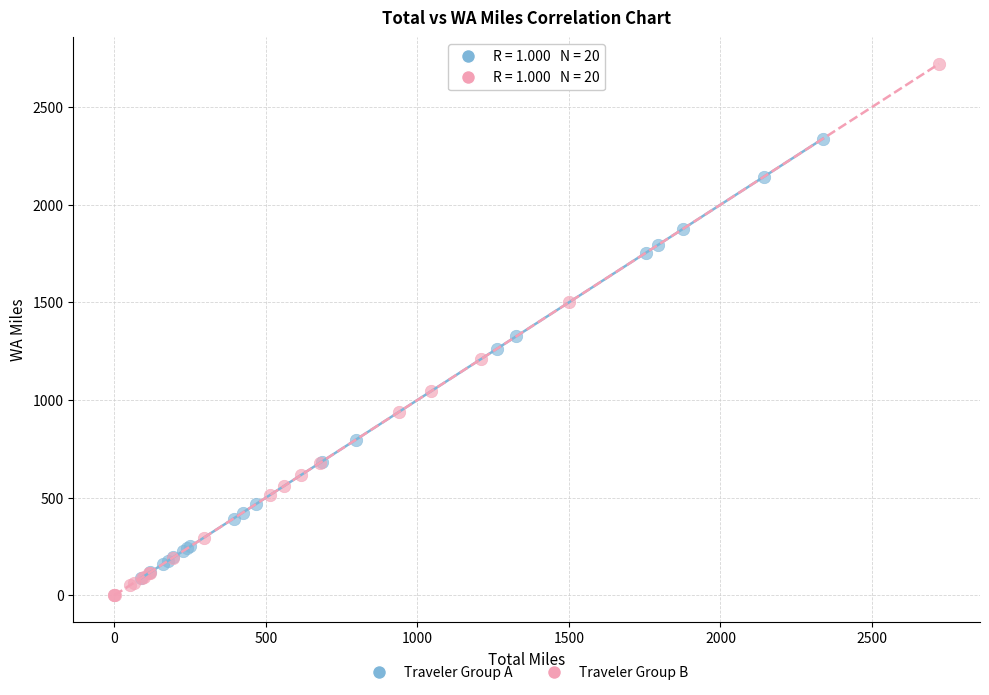

Which series has the widest spread of Y values?

Traveler Group B